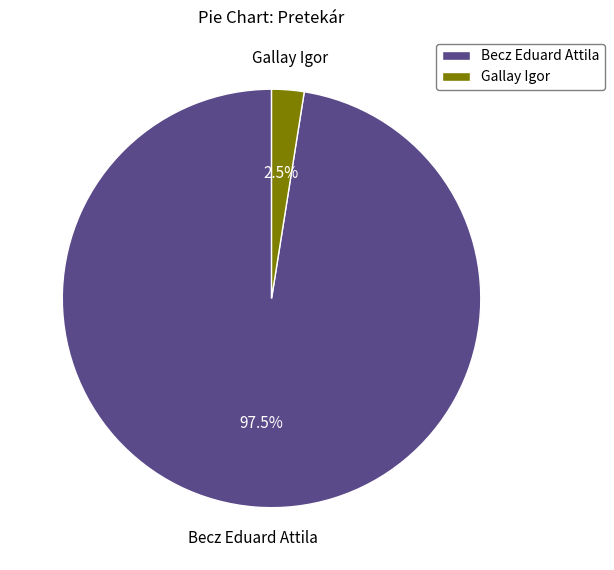

Rank the categories by value from highest to lowest.

Becz Eduard Attila, Gallay Igor